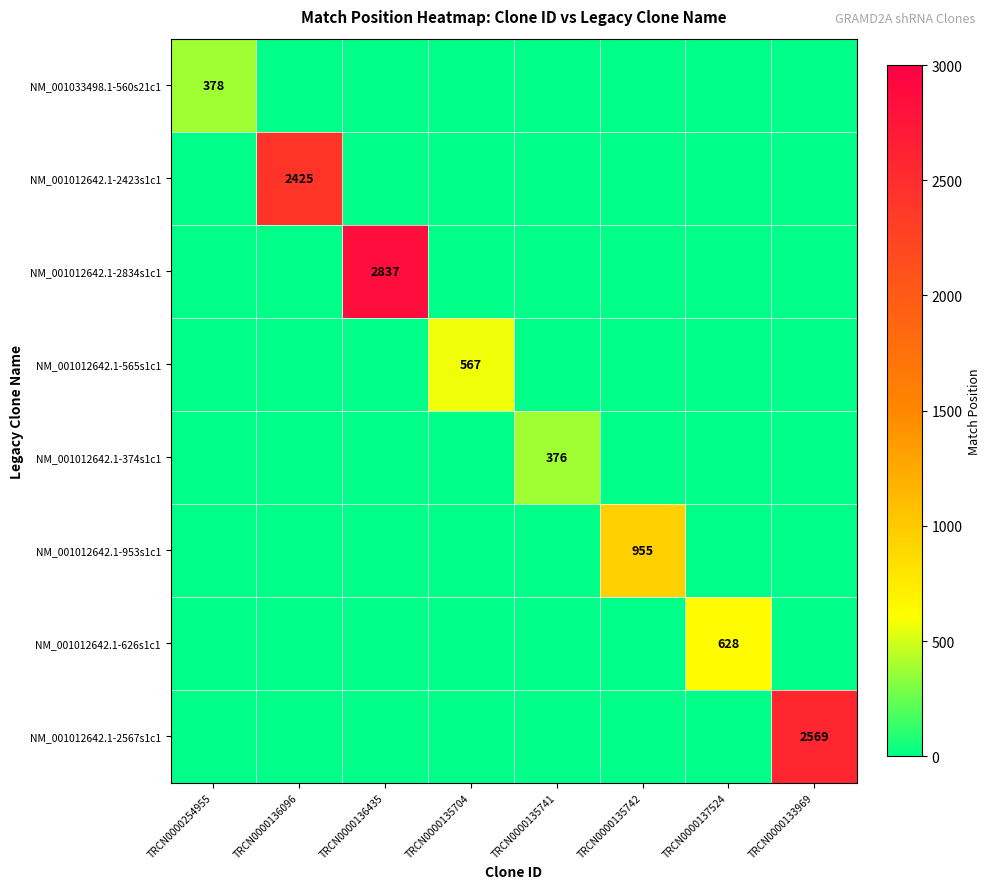

How many categories are shown in the chart?

8